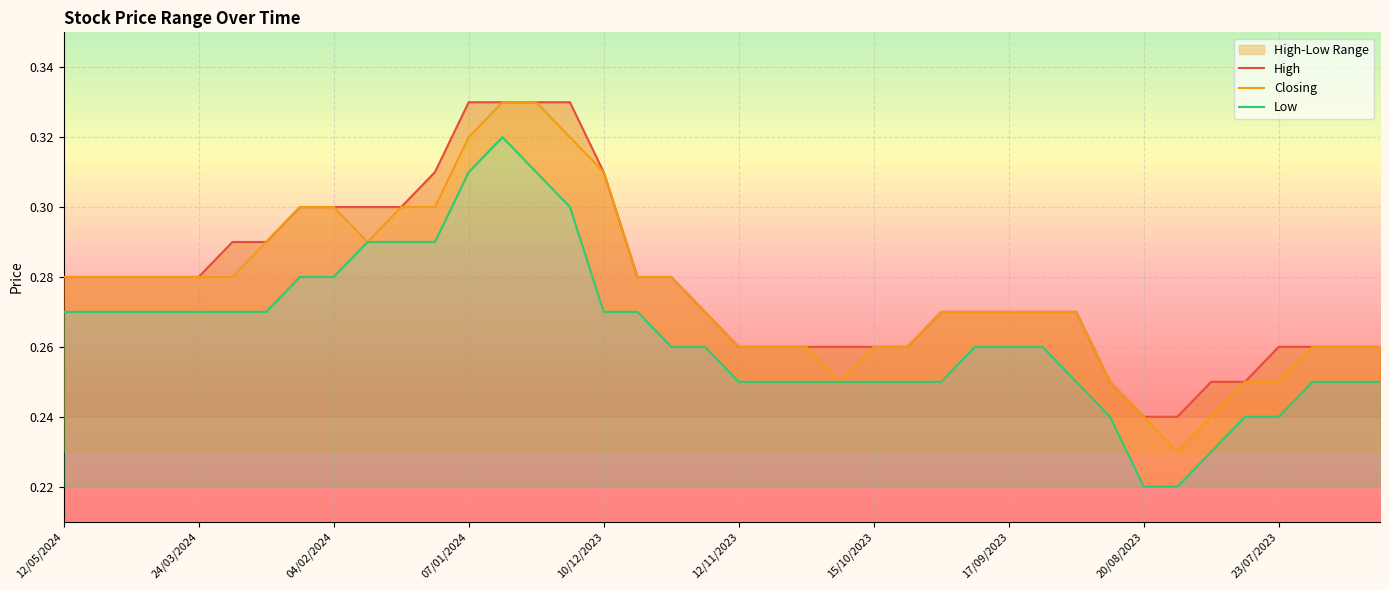

True or false: Closing has a value of 0.5 at 04/02/2024.

False